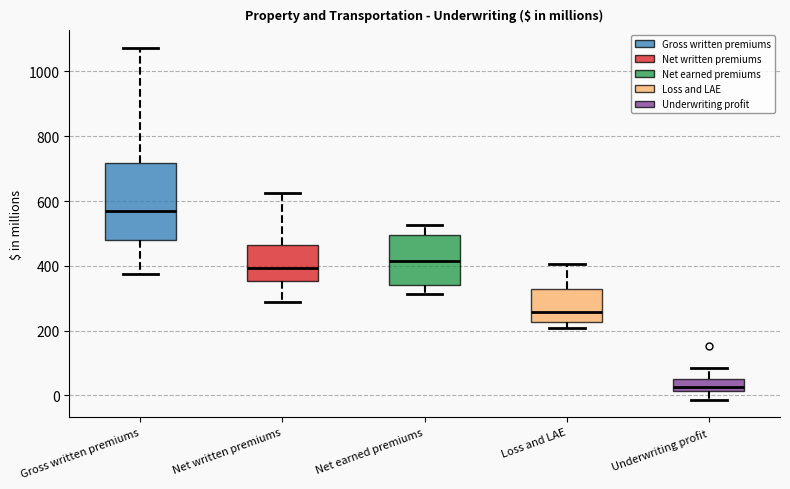

Which box's median line is the lowest?

Underwriting profit